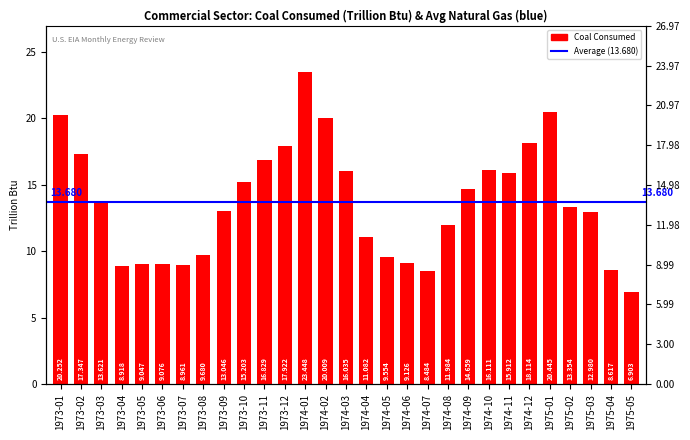

List the labels in order of value, smallest first.

1975-05, 1974-07, 1975-04, 1973-04, 1973-07, 1973-05, 1973-06, 1974-06, 1974-05, 1973-08, 1974-04, 1974-08, 1975-03, 1973-09, 1975-02, 1973-03, 1974-09, 1973-10, 1974-11, 1974-03, 1974-10, 1973-11, 1973-02, 1973-12, 1974-12, 1974-02, 1973-01, 1975-01, 1974-01